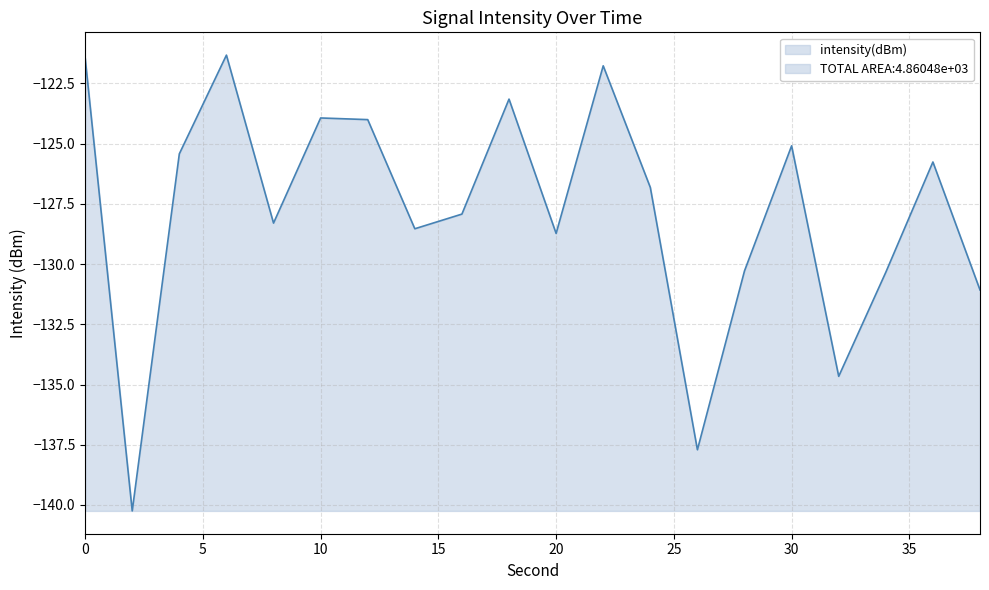

True or false: the data shows -205.1 at 28.

False